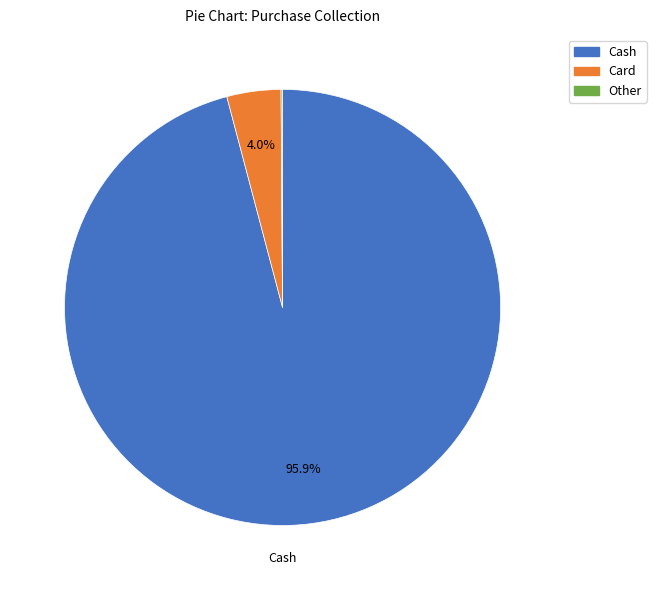

Does any single category account for the majority?

Yes